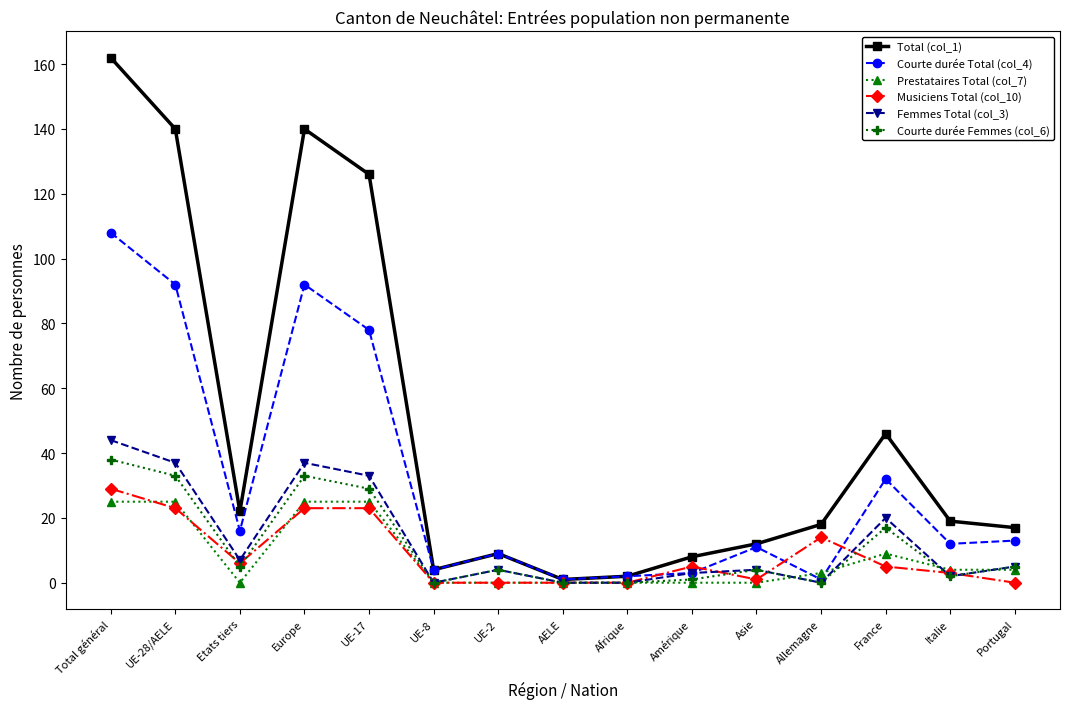

Where is Femmes Total (col_3) nearest to the value 22?

France